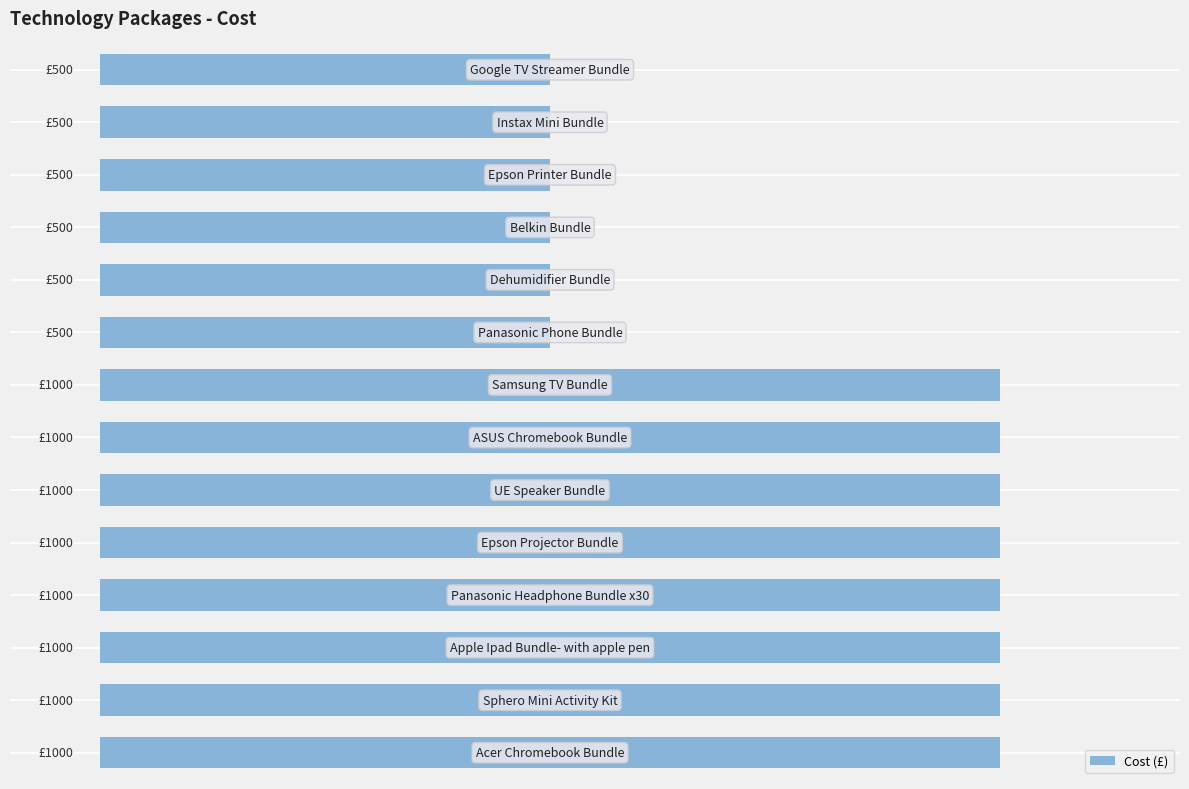

Does the chart contain any negative values?

No